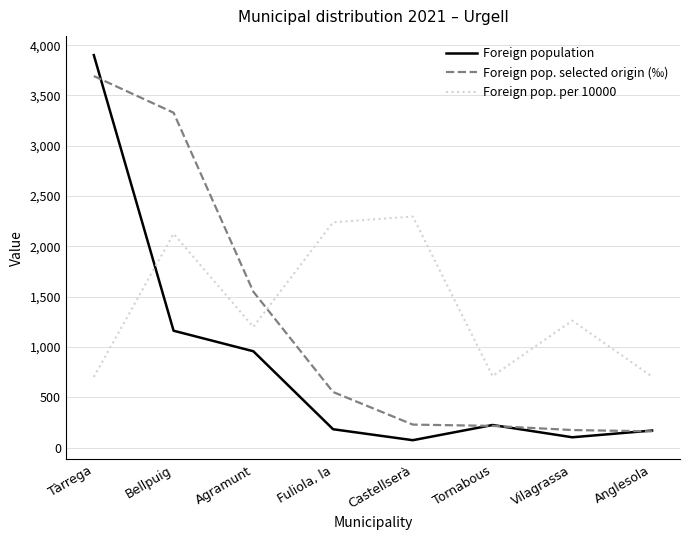

Which series has the largest total across all categories?

Foreign pop. per 10000